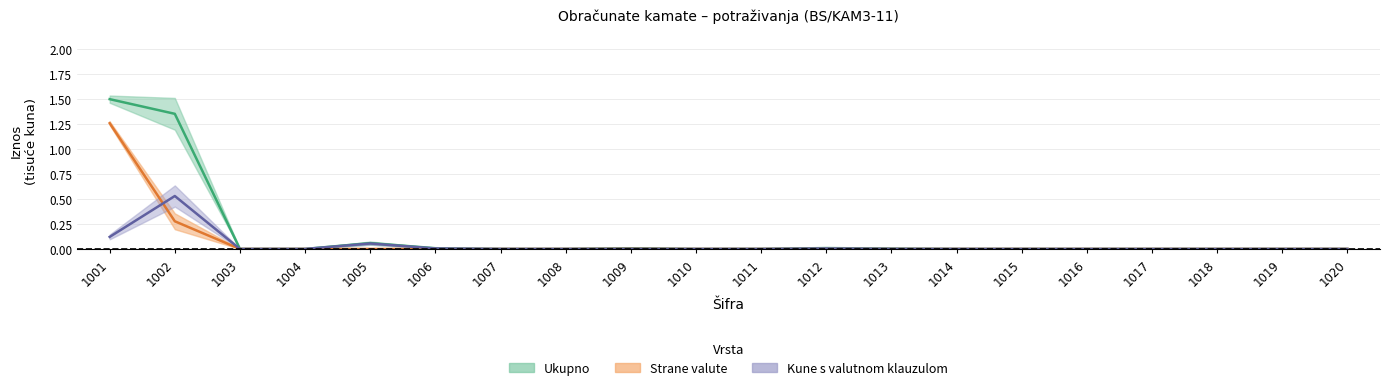

Which series has the widest spread of values?

Ukupno